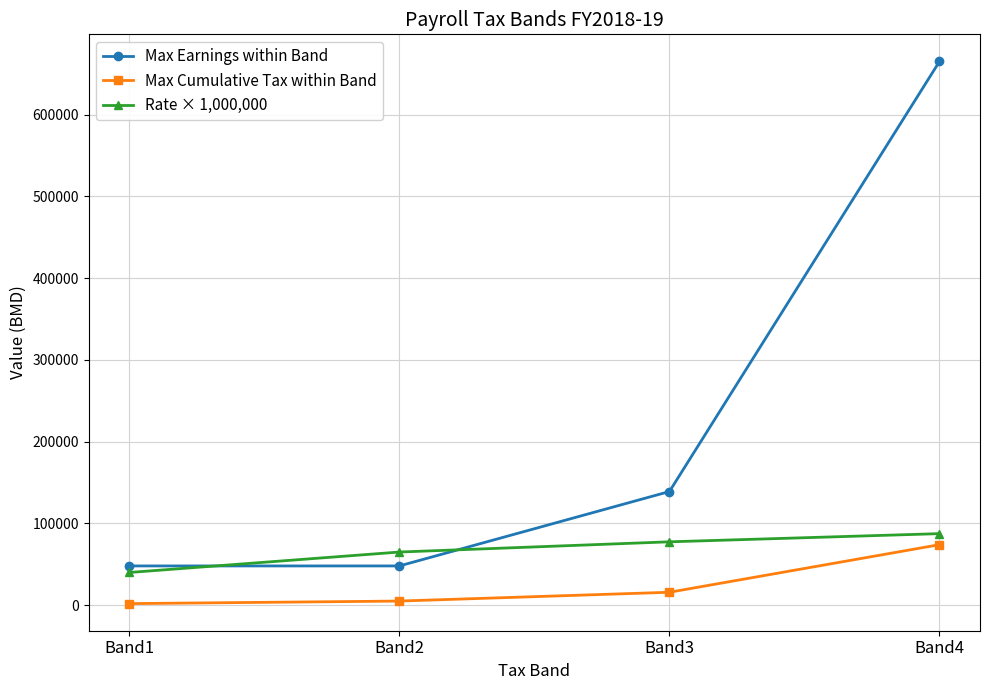

Read the Max Earnings within Band value at Band2.

48000.0